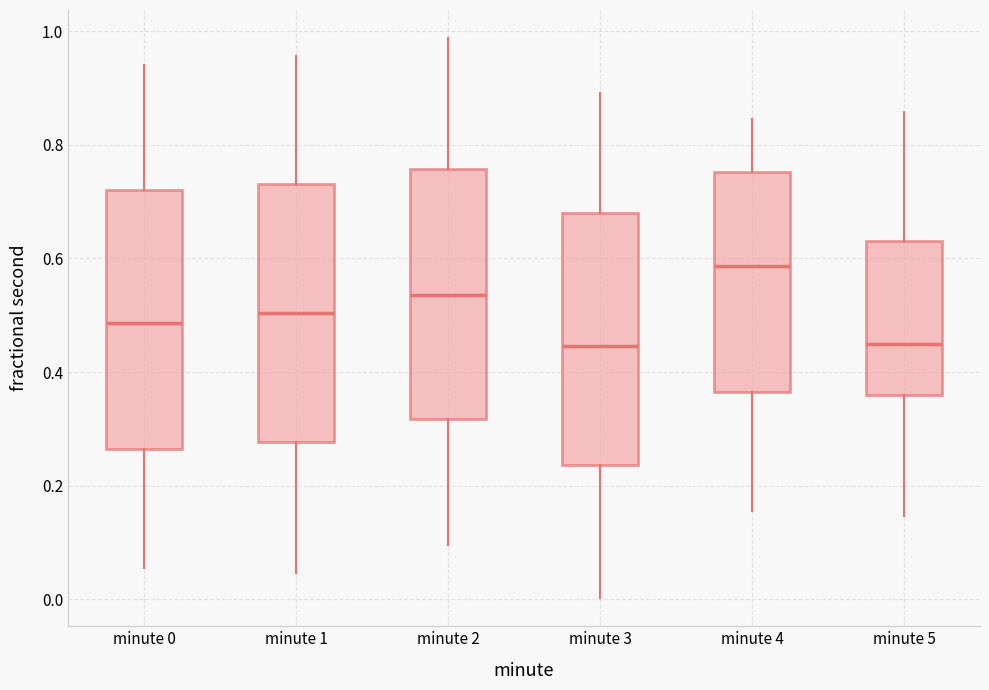

Reading left to right, transcribe this box plot: for each box, give where its median line is, the range the box spans, and where its two whiskers end, as read against the y-axis. The values are not printed on the chart, so give them approximately, as read against the axis.

minute 0: median 0.48, box 0.26 to 0.72, whiskers 0.06 to 0.94
minute 1: median 0.50, box 0.28 to 0.74, whiskers 0.04 to 0.96
minute 2: median 0.54, box 0.32 to 0.76, whiskers 0.10 to 0.98
minute 3: median 0.44, box 0.24 to 0.68, whiskers 0.00 to 0.90
minute 4: median 0.58, box 0.36 to 0.76, whiskers 0.16 to 0.84
minute 5: median 0.44, box 0.36 to 0.64, whiskers 0.14 to 0.86